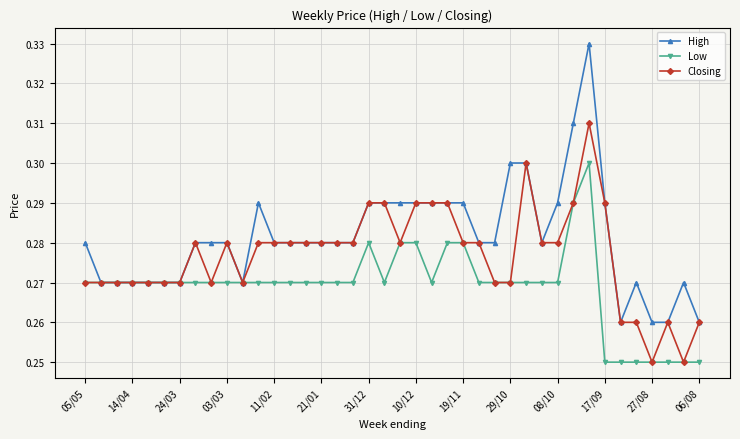

How many Closing values are between 0 and 1?

40